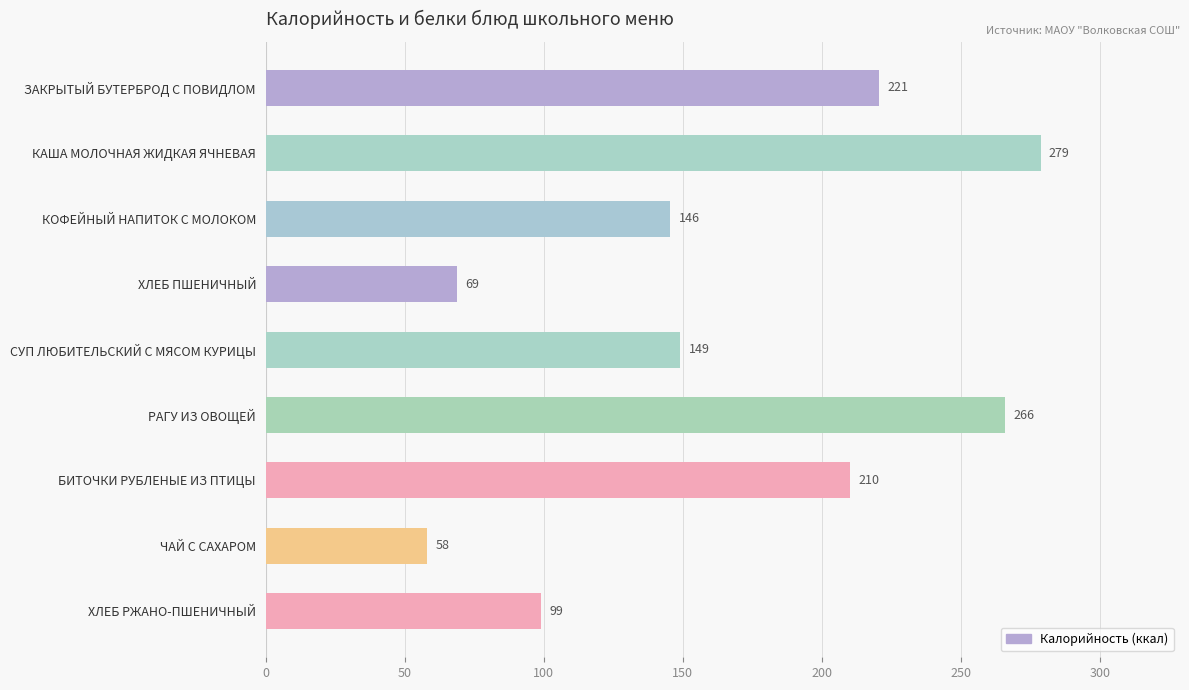

What is the ratio of the value at ХЛЕБ РЖАНО-ПШЕНИЧНЫЙ to the value at РАГУ ИЗ ОВОЩЕЙ?

0.4